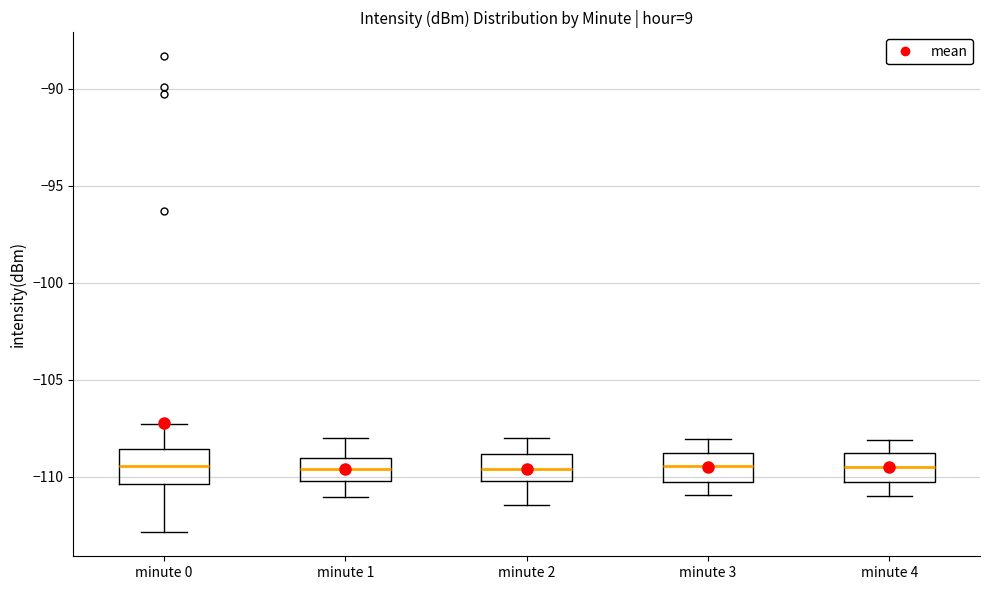

Reading left to right, transcribe this box plot: for each box, give where its median line is, the range the box spans, and where its two whiskers end, as read against the y-axis. The values are not printed on the chart, so give them approximately, as read against the axis.

minute 0: median -109.5, box -110.5 to -108.5, whiskers -113.0 to -107.5
minute 1: median -109.5, box -110.0 to -109.0, whiskers -111.0 to -108.0
minute 2: median -109.5, box -110.0 to -109.0, whiskers -111.5 to -108.0
minute 3: median -109.5, box -110.5 to -109.0, whiskers -111.0 to -108.0
minute 4: median -109.5, box -110.5 to -109.0, whiskers -111.0 to -108.0